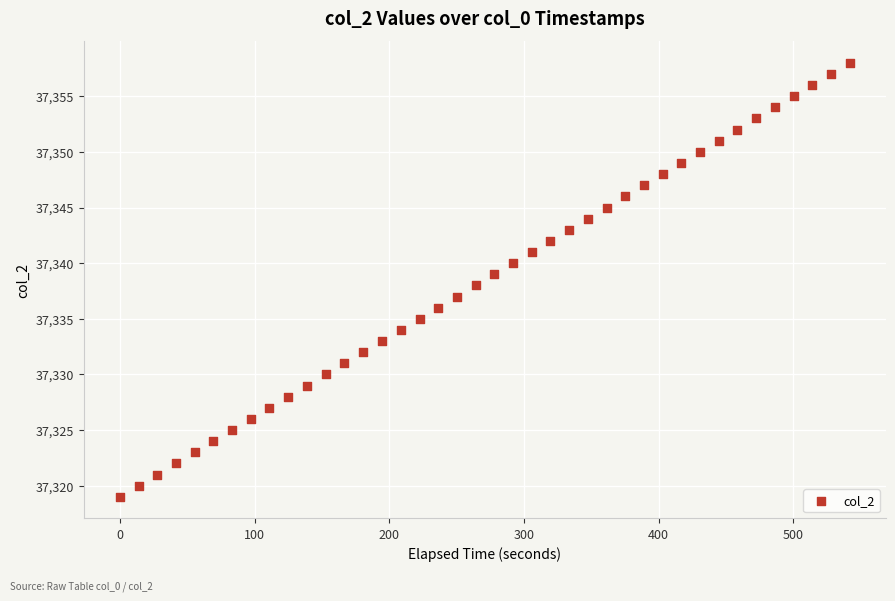

What is the range of Y values (max minus min)?

39